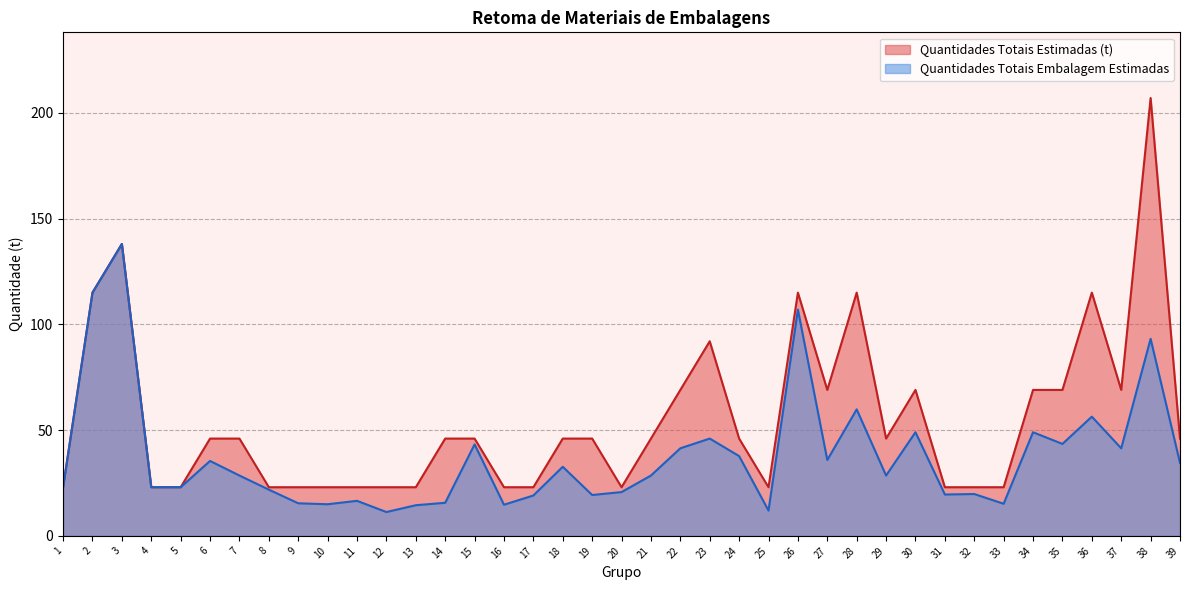

Rank the series by their maximum value, from lowest to highest.

Quantidades Totais Embalagem Estimadas, Quantidades Totais Estimadas (t)